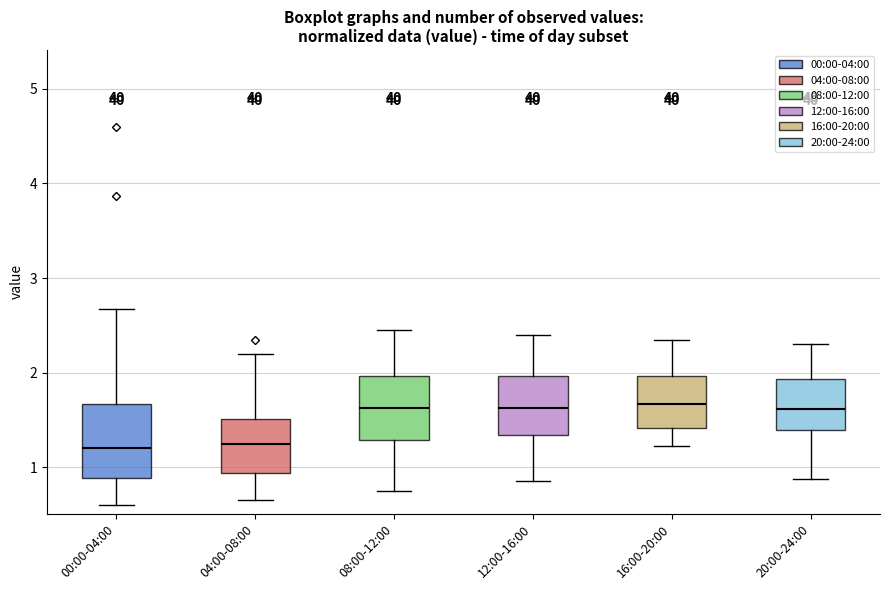

Reading left to right, transcribe this box plot: for each box, give where its median line is, the range the box spans, and where its two whiskers end, as read against the y-axis. The values are not printed on the chart, so give them approximately, as read against the axis.

00:00-04:00: median 1.2, box 0.9 to 1.7, whiskers 0.6 to 2.7
04:00-08:00: median 1.3, box 0.9 to 1.5, whiskers 0.7 to 2.2
08:00-12:00: median 1.6, box 1.3 to 2.0, whiskers 0.8 to 2.5
12:00-16:00: median 1.6, box 1.3 to 2.0, whiskers 0.9 to 2.4
16:00-20:00: median 1.7, box 1.4 to 2.0, whiskers 1.2 to 2.4
20:00-24:00: median 1.6, box 1.4 to 1.9, whiskers 0.9 to 2.3